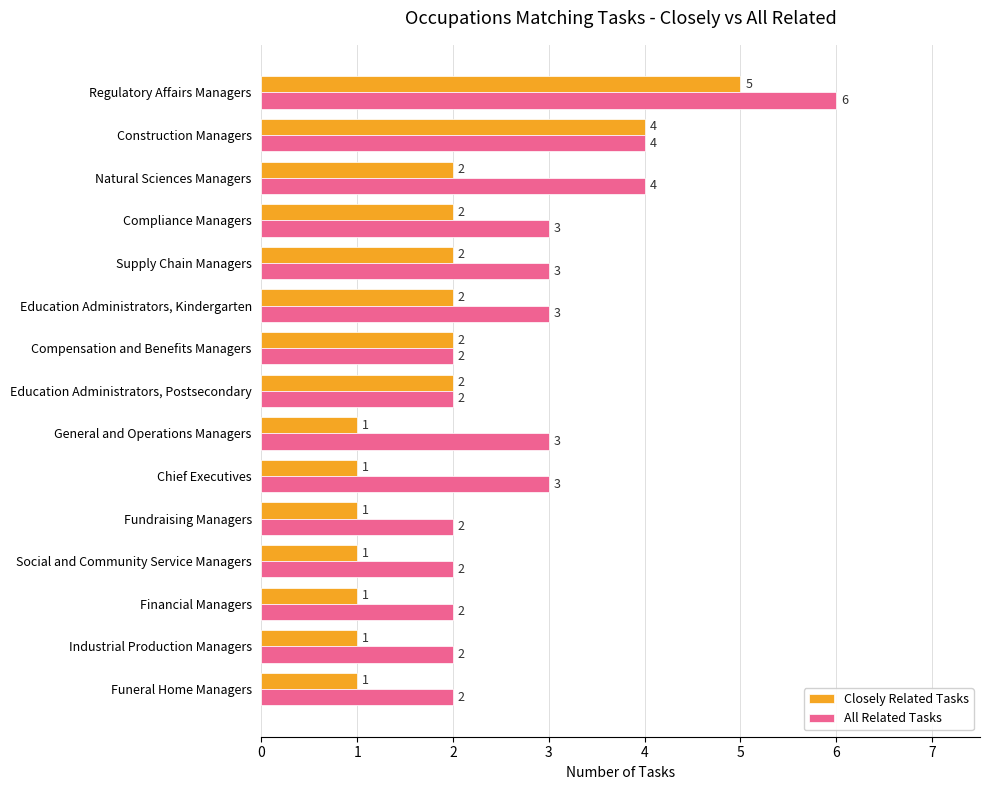

The value of Closely Related Tasks at Industrial Production Managers is 0. True or false?

False